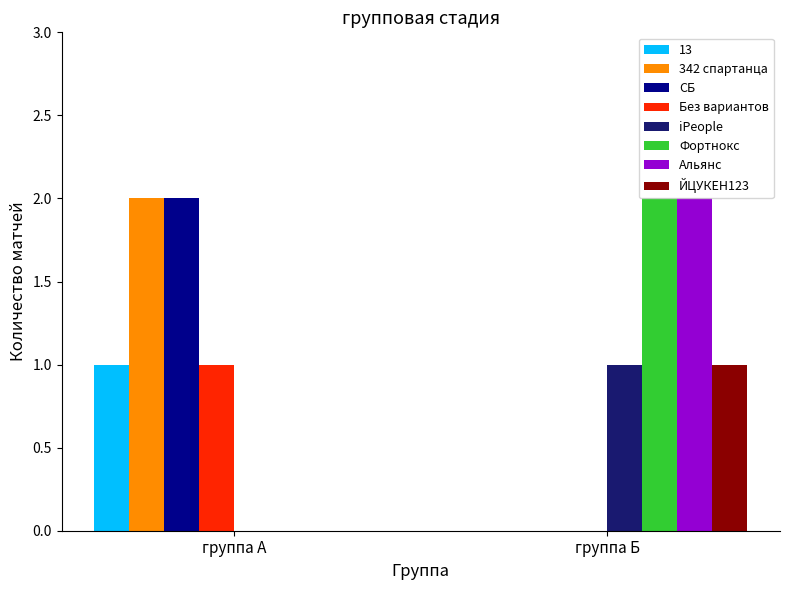

Which category has the highest value in the СБ series?

группа А